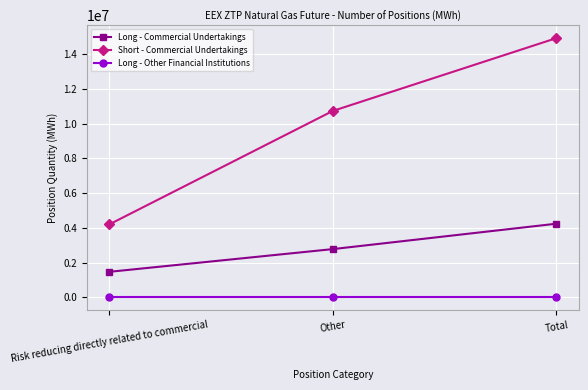

The Long - Other Financial Institutions series shows 0 at Total. True or false?

True